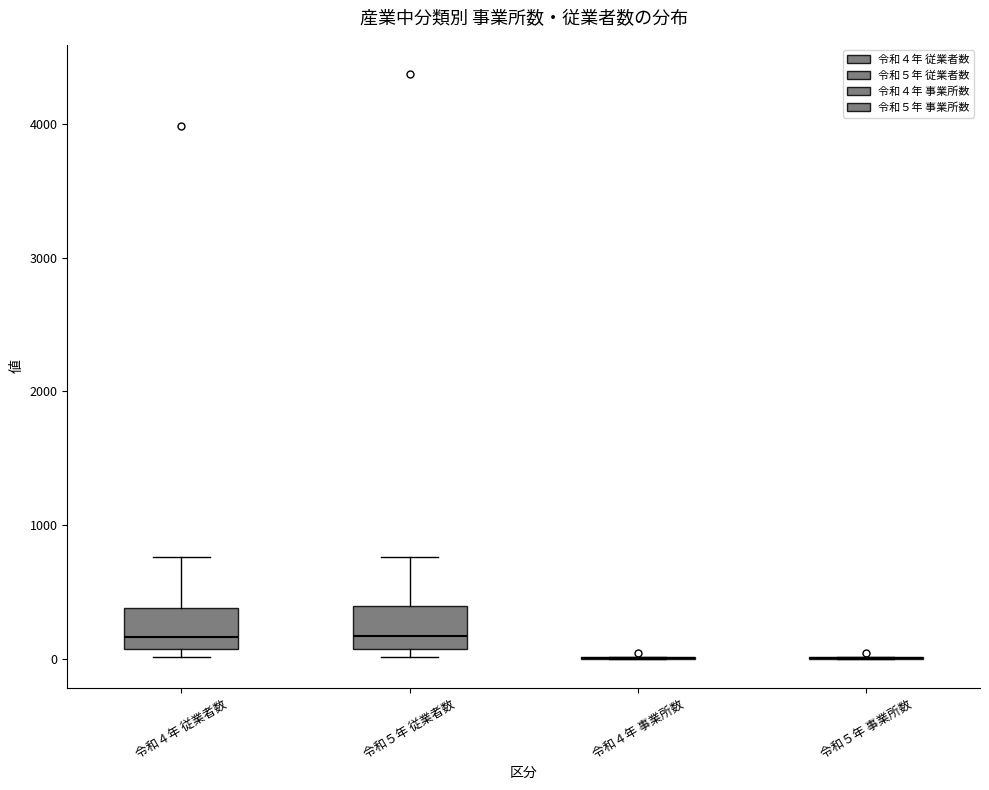

Reading left to right, read every box against the y-axis: the position of its median line, the range the box covers, and the ends of its whiskers. The values are not printed on the chart, so give them approximately, as read against the axis.

令和４年 従業者数: median 200, box 100 to 400, whiskers 0 to 800
令和５年 従業者数: median 200, box 100 to 400, whiskers 0 to 800
令和４年 事業所数: box collapsed to a line at 0, whiskers 0 to 0
令和５年 事業所数: box collapsed to a line at 0, whiskers 0 to 0